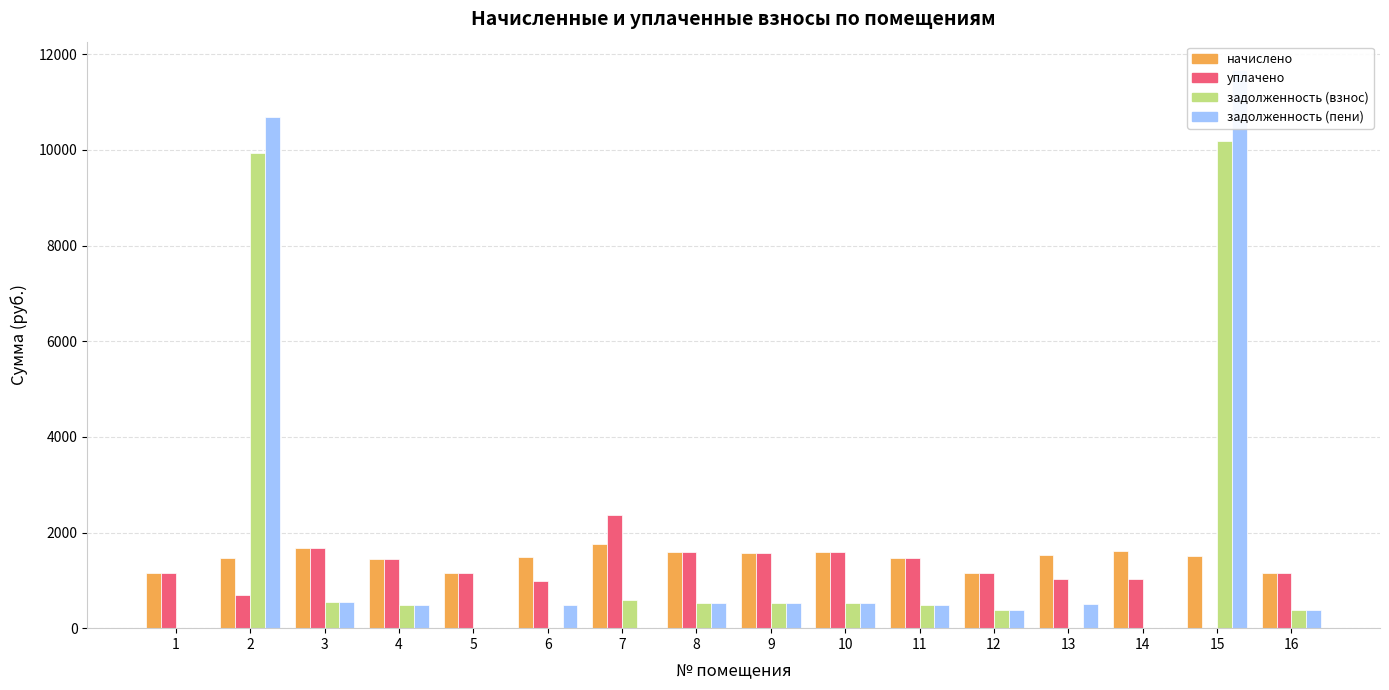

Is the value of задолженность (пени) at 13 greater than the value of уплачено at 16?

No